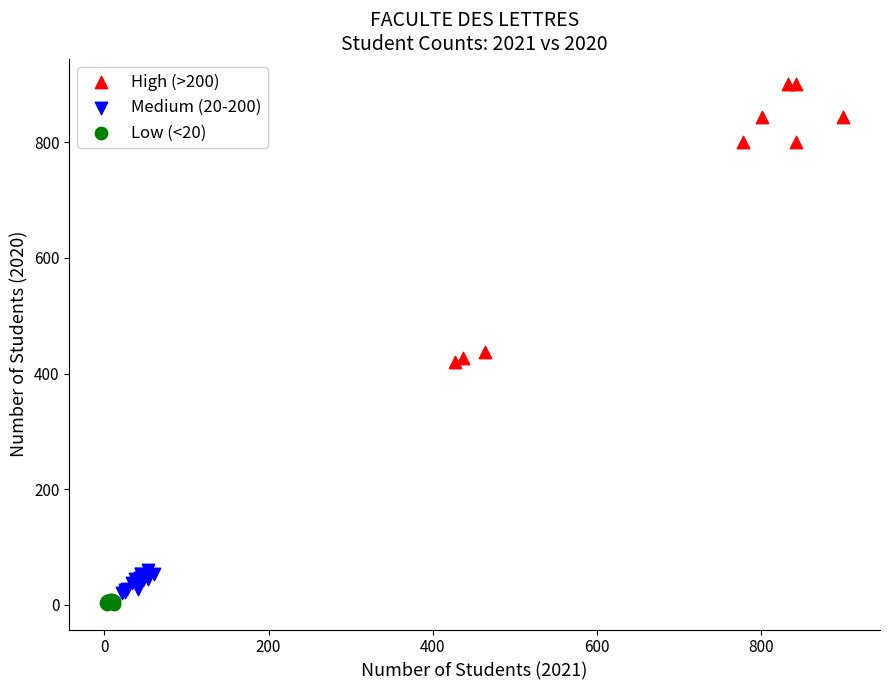

What are all the series names shown in the legend?

High (>200), Medium (20-200), Low (<20)